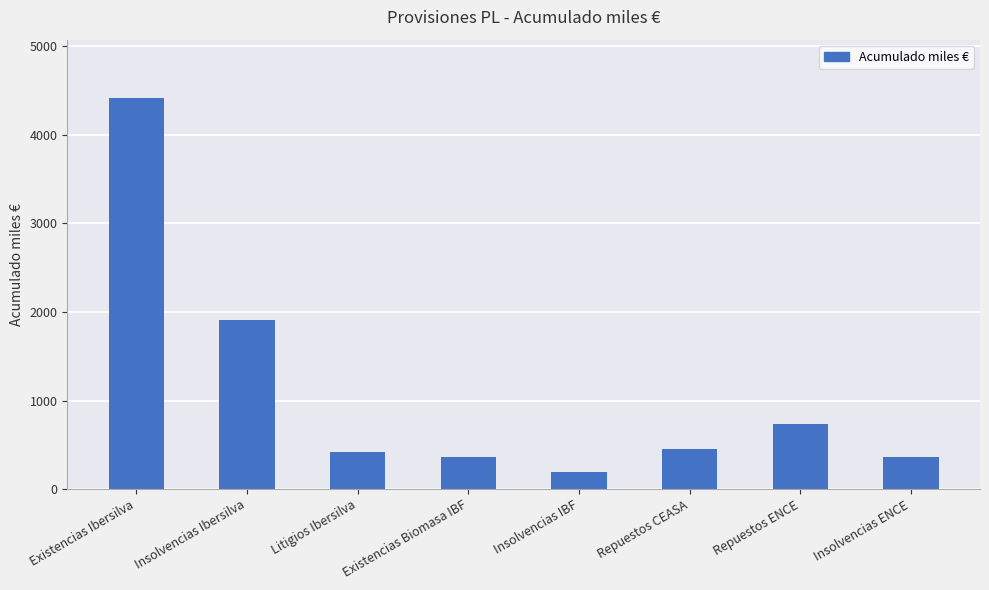

At which label is the value closest to 2305?

Insolvencias Ibersilva